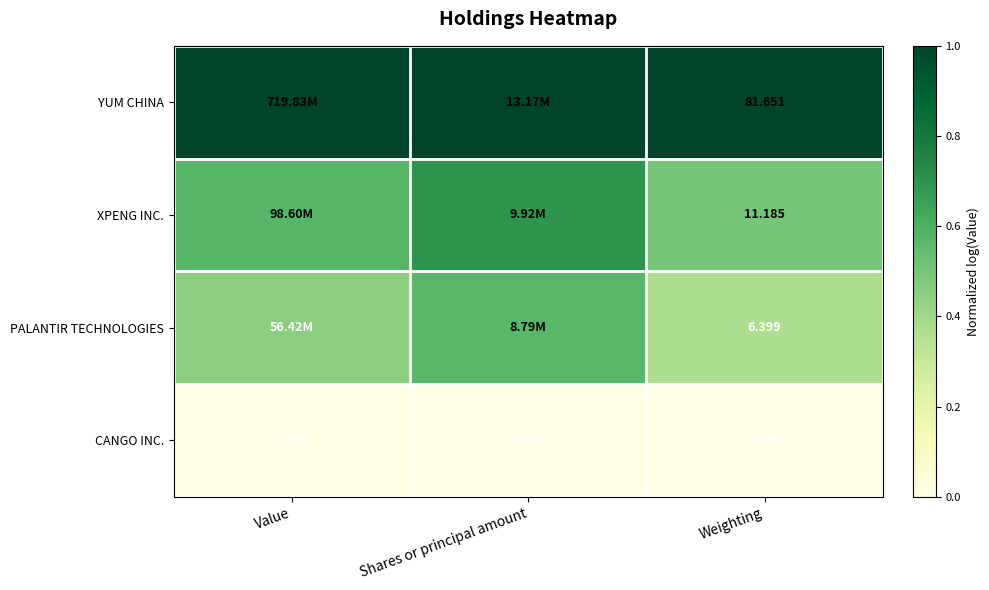

Read the XPENG INC. value at Value.

0.6